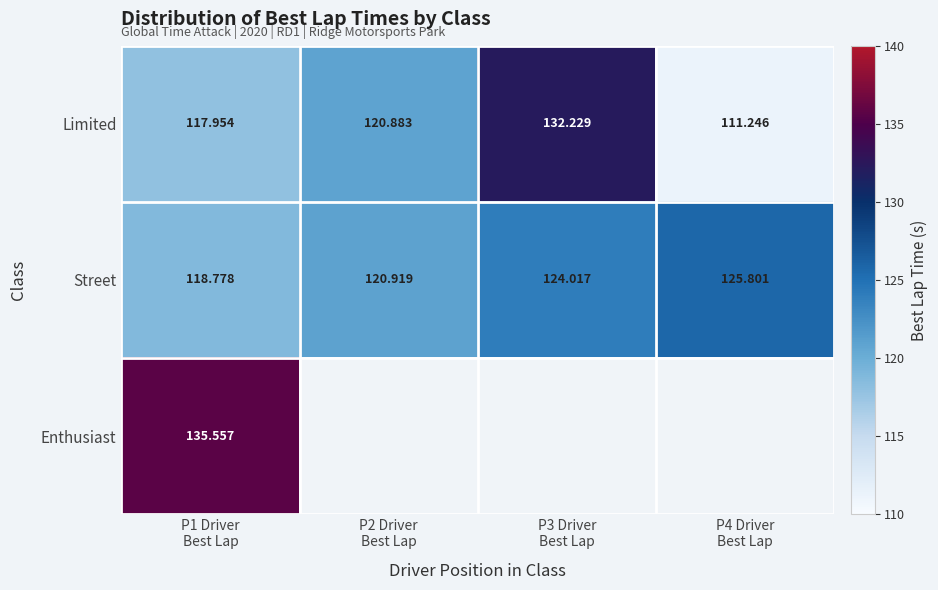

Which series changed the most between P3 Driver Best Lap and P4 Driver Best Lap?

Limited